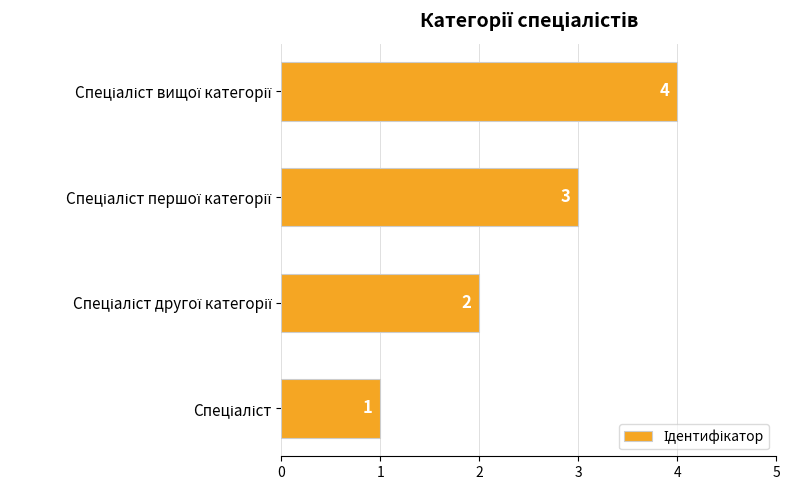

What is the difference between the maximum and minimum values?

3